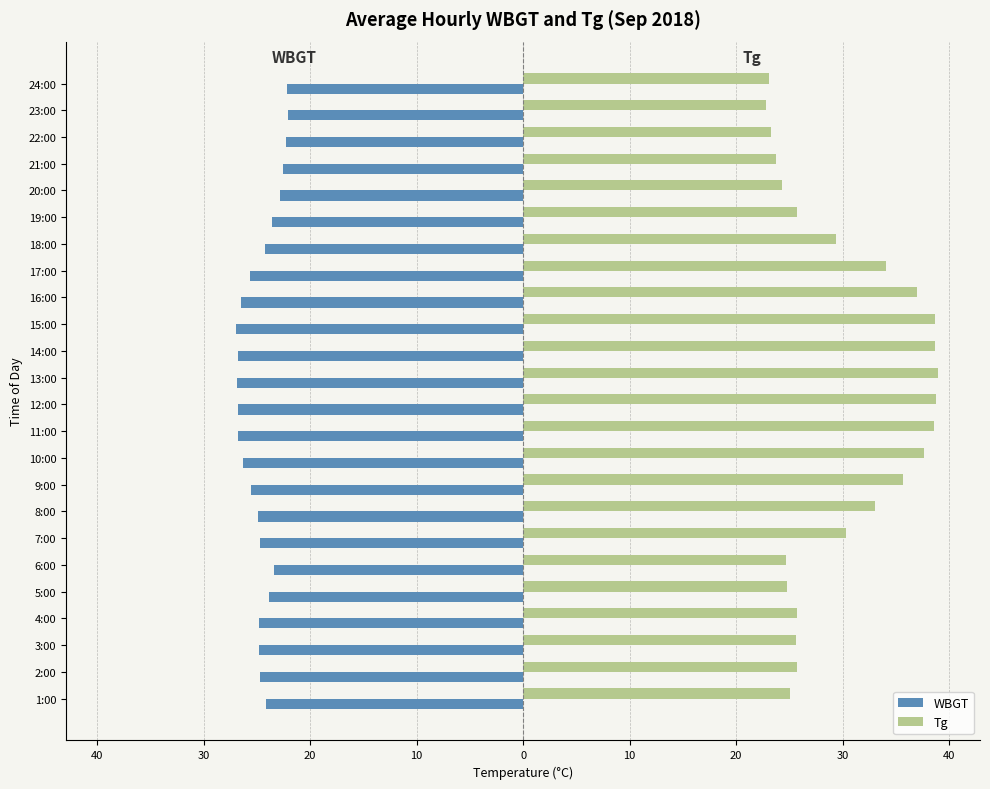

Reading right to left, what are all the values shown in this chart?

WBGT: -22.1	-22.1	-22.3	-22.6	-22.9	-23.6	-24.2	-25.6	-26.5	-26.9	-26.8	-26.9	-26.8	-26.8	-26.3	-25.5	-24.9	-24.7	-23.4	-23.9	-24.8	-24.8	-24.7	-24.1
Tg: 23.1	22.9	23.2	23.7	24.3	25.7	29.4	34.1	37.0	38.6	38.7	39.0	38.8	38.6	37.6	35.6	33.0	30.4	24.7	24.8	25.8	25.6	25.7	25.1